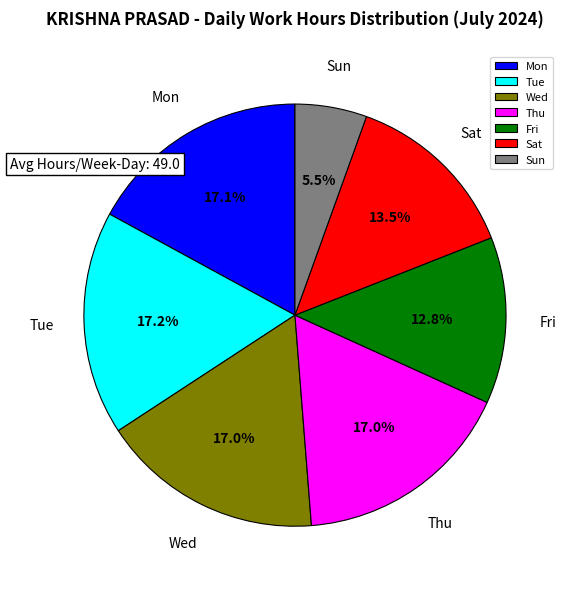

What percentage is the Tue slice, to the nearest percent?

17%